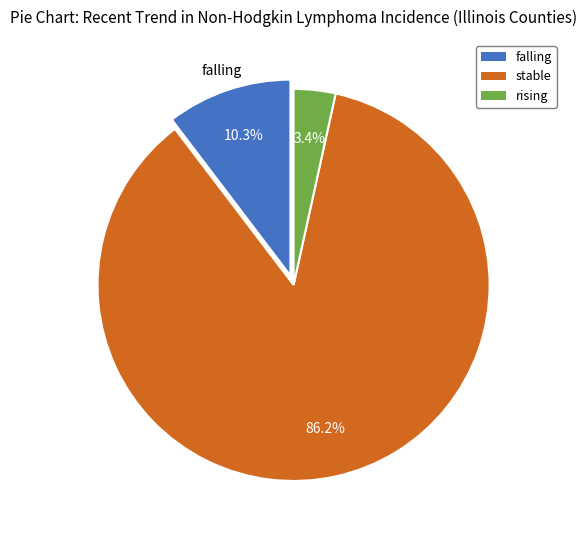

To the nearest percent, what portion does falling represent?

10%